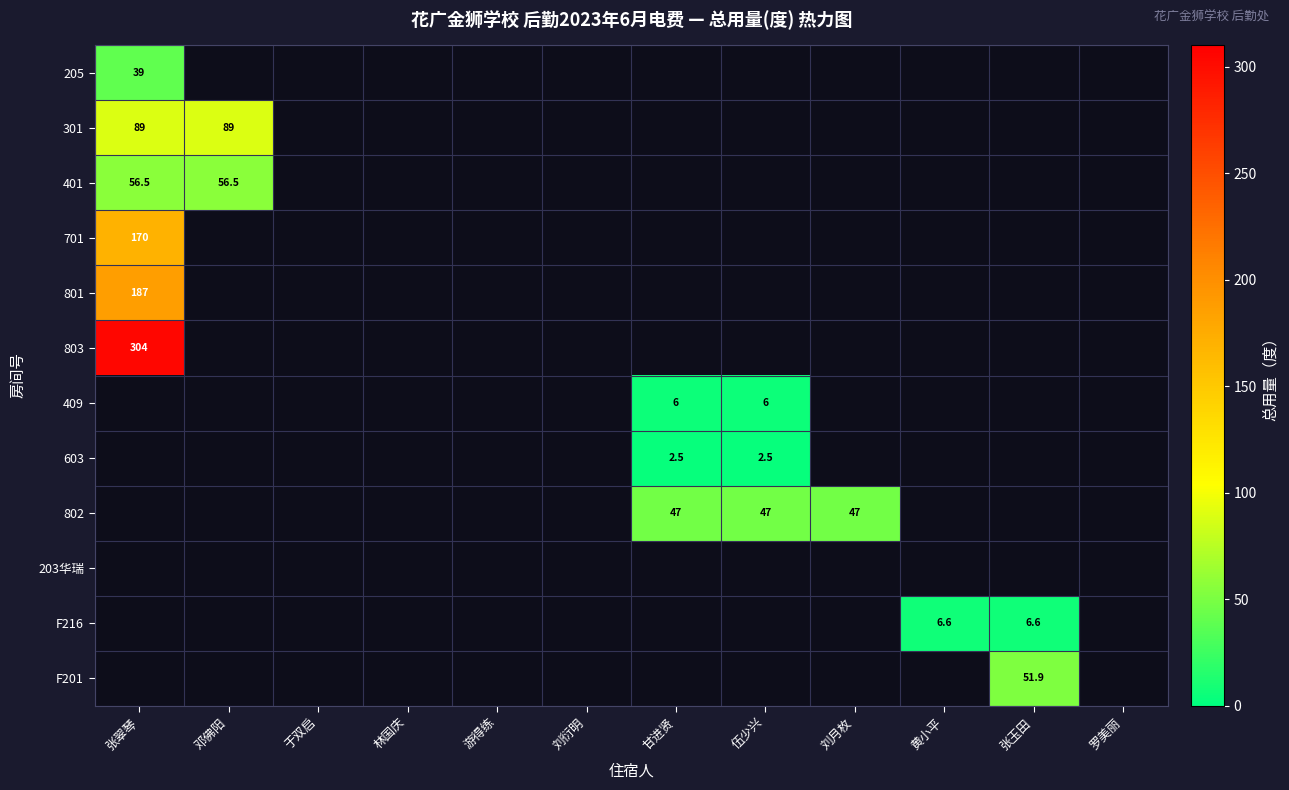

At which category does the chart reach its peak across all series?

张翠琴